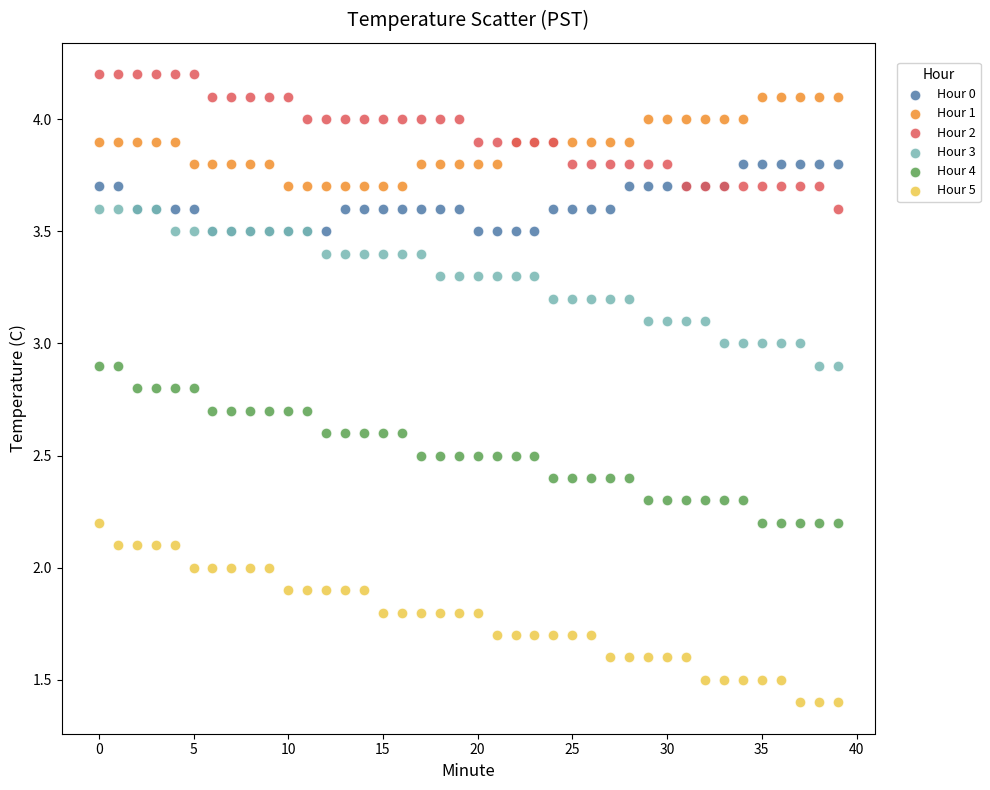

Which series has the widest spread of Y values?

Hour 5